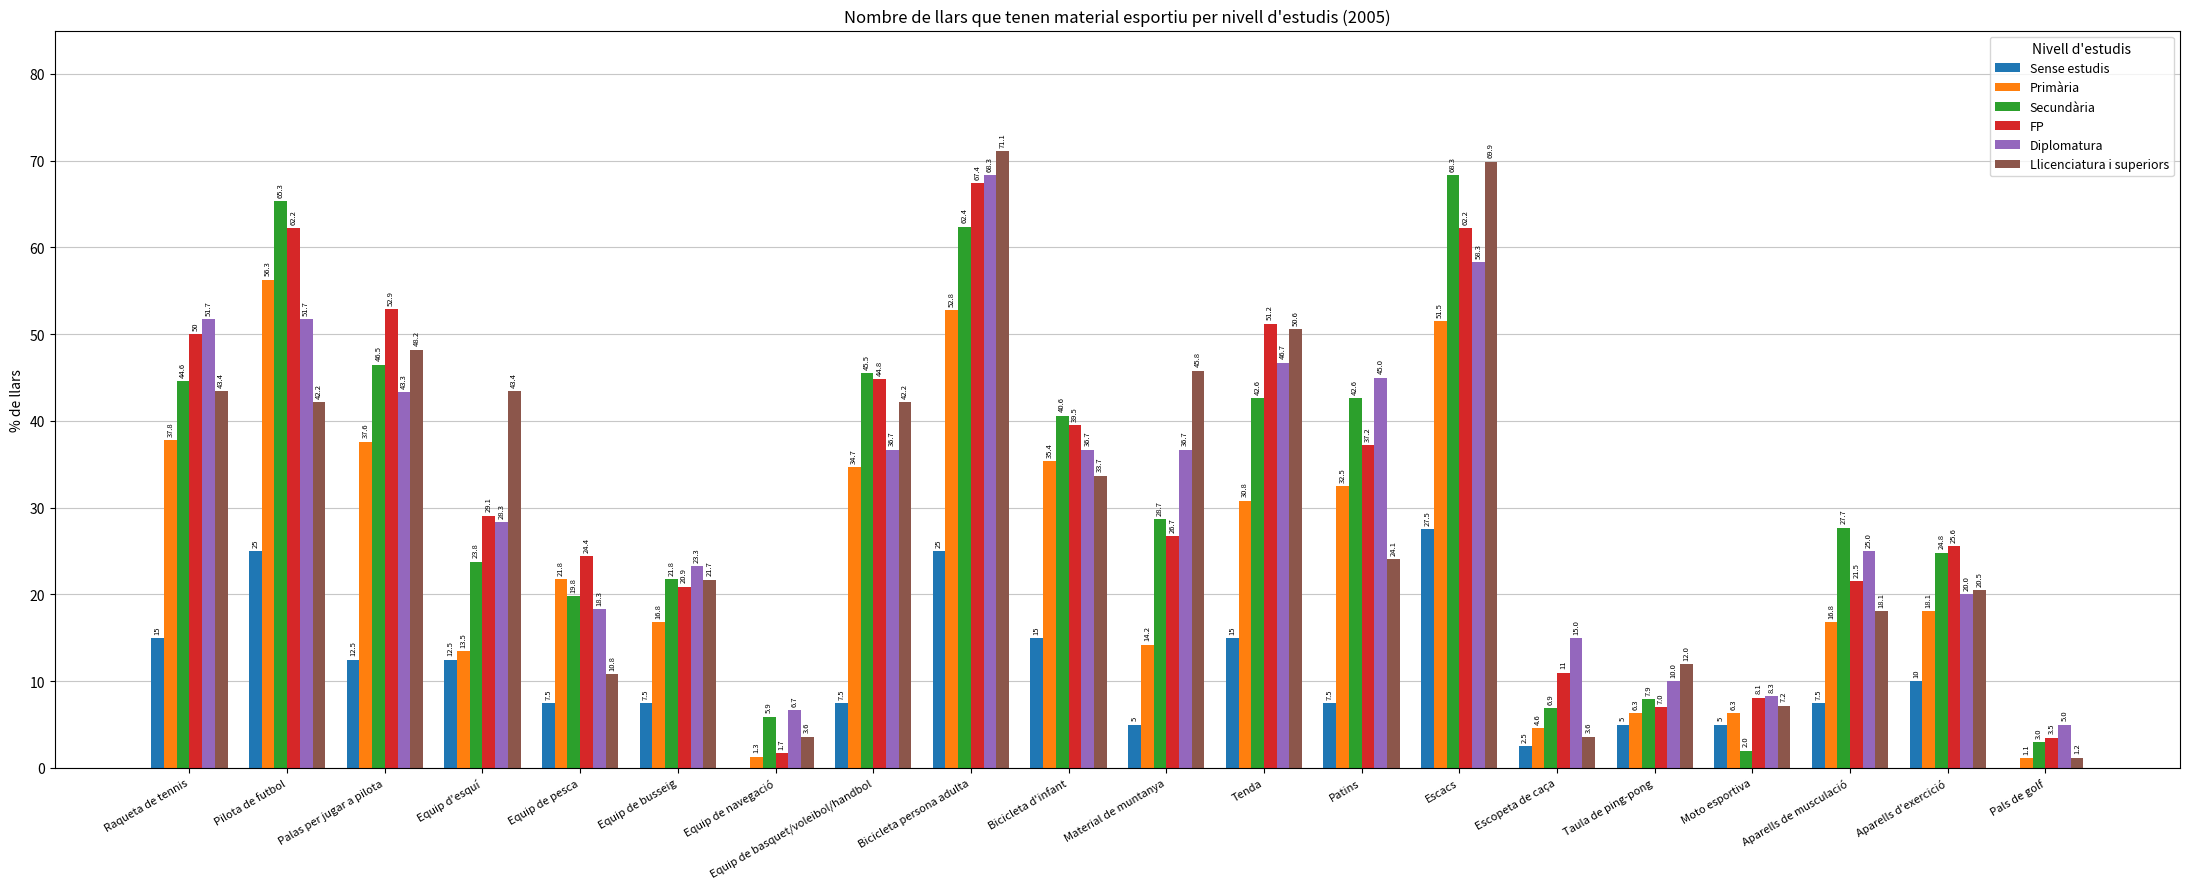

How many groups of bars are there?

20